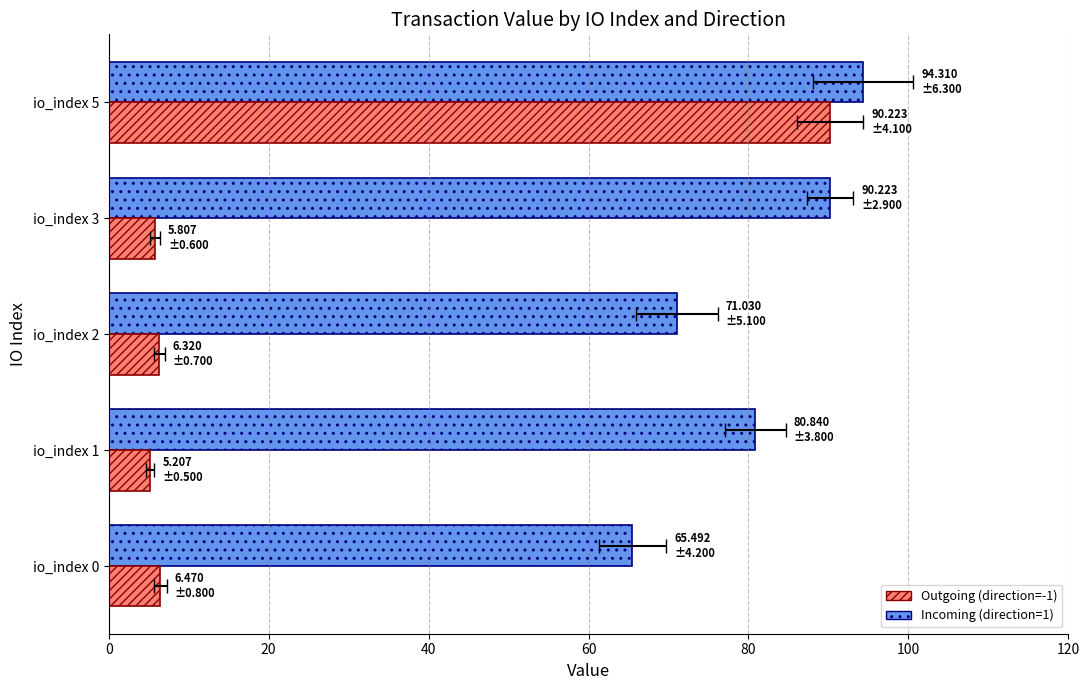

True or false: Incoming (direction=1) has a value of 48.0 at io_index 5.

False